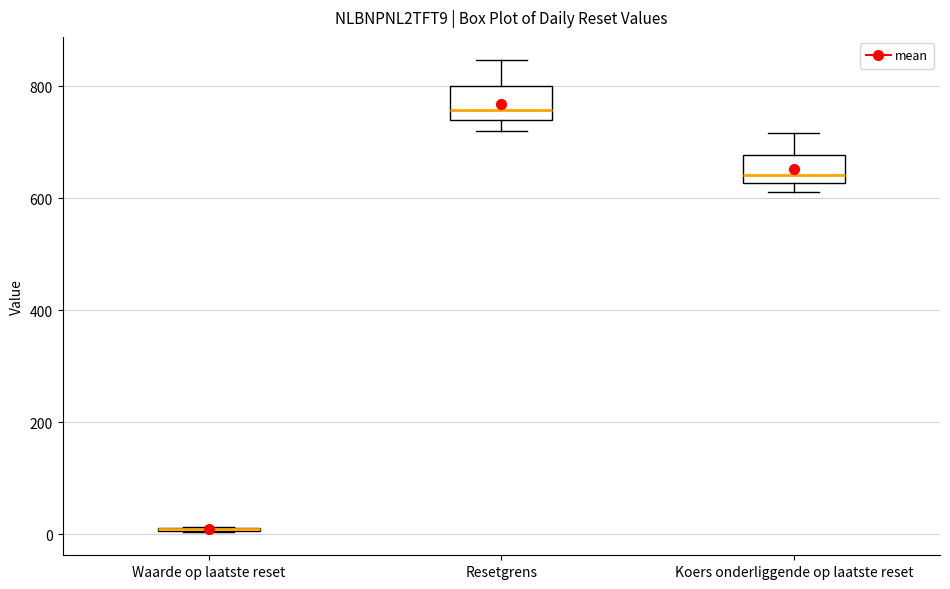

Reading left to right, transcribe this box plot: for each box, give where its median line is, the range the box spans, and where its two whiskers end, as read against the y-axis. The values are not printed on the chart, so give them approximately, as read against the axis.

Waarde op laatste reset: box collapsed to a line at 0, whiskers 0 to 20
Resetgrens: median 760, box 740 to 800, whiskers 720 to 840
Koers onderliggende op laatste reset: median 640, box 620 to 680, whiskers 620 (just below the box's lower edge) to 720